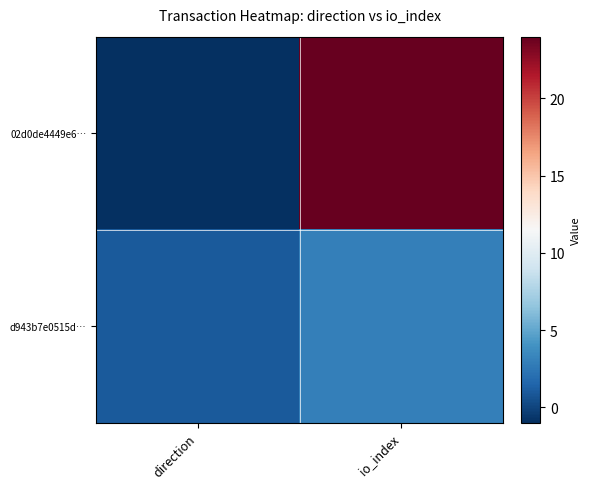

Rank the series by their maximum value, from lowest to highest.

d943b7e0515d…, 02d0de4449e6…